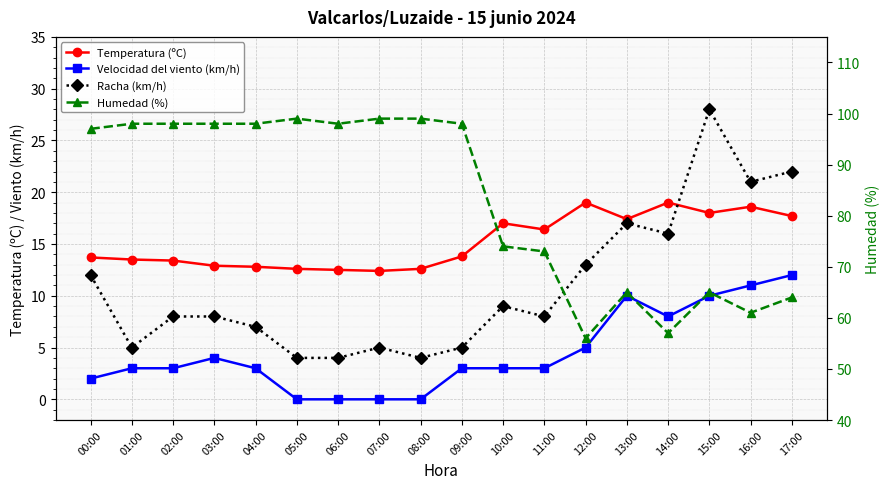

At which category is the sum across all series the highest?

00:00